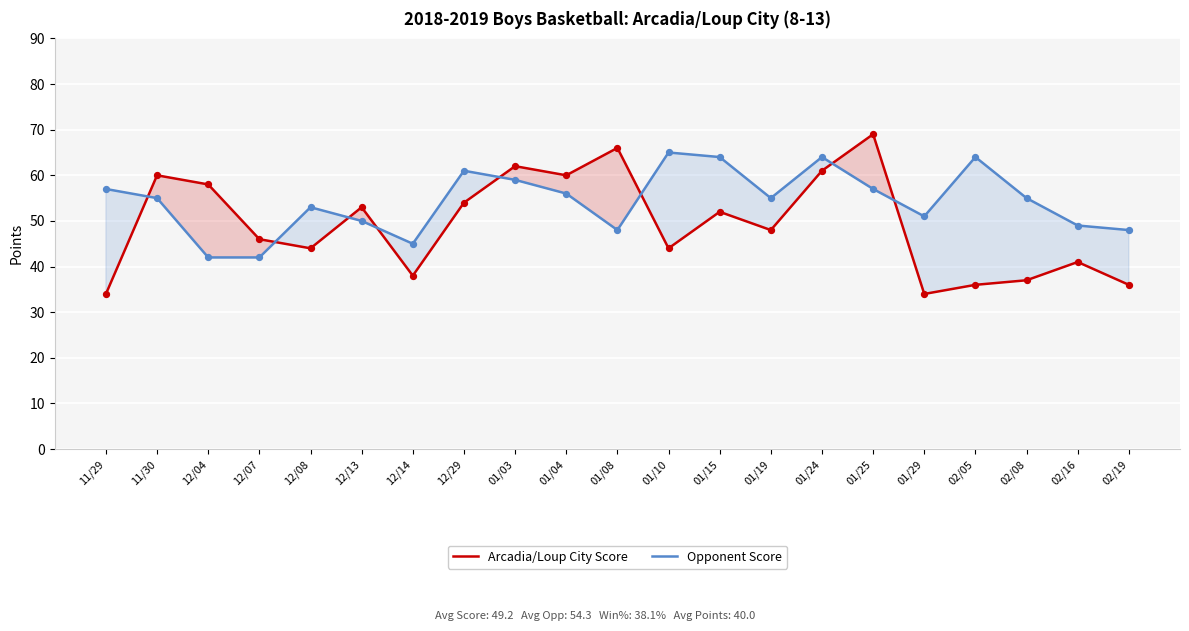

Which series has the largest total across all categories?

Opponent Score